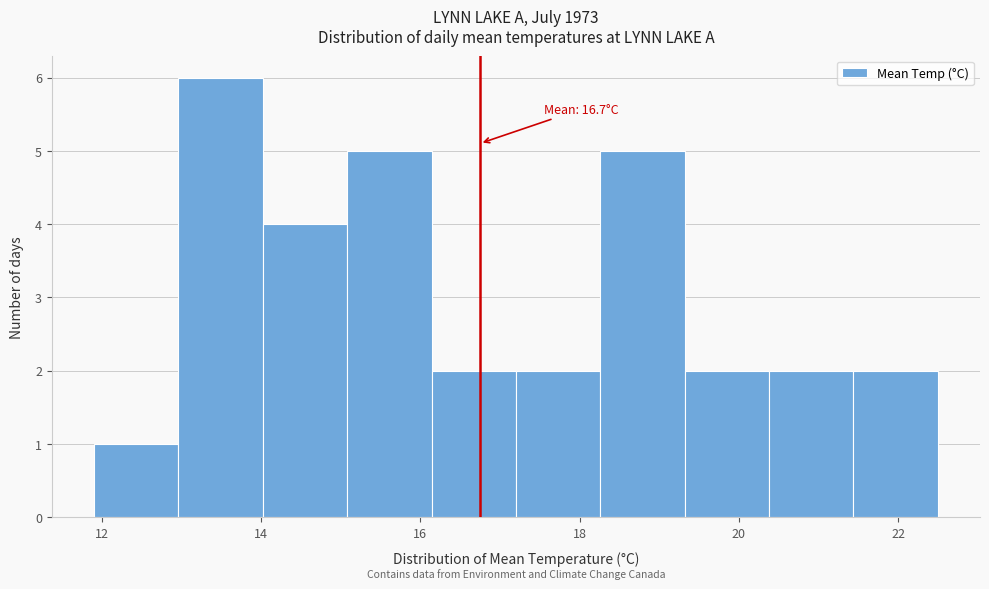

Over which range of the x-axis is the bar tallest?

12.96 to 14.02